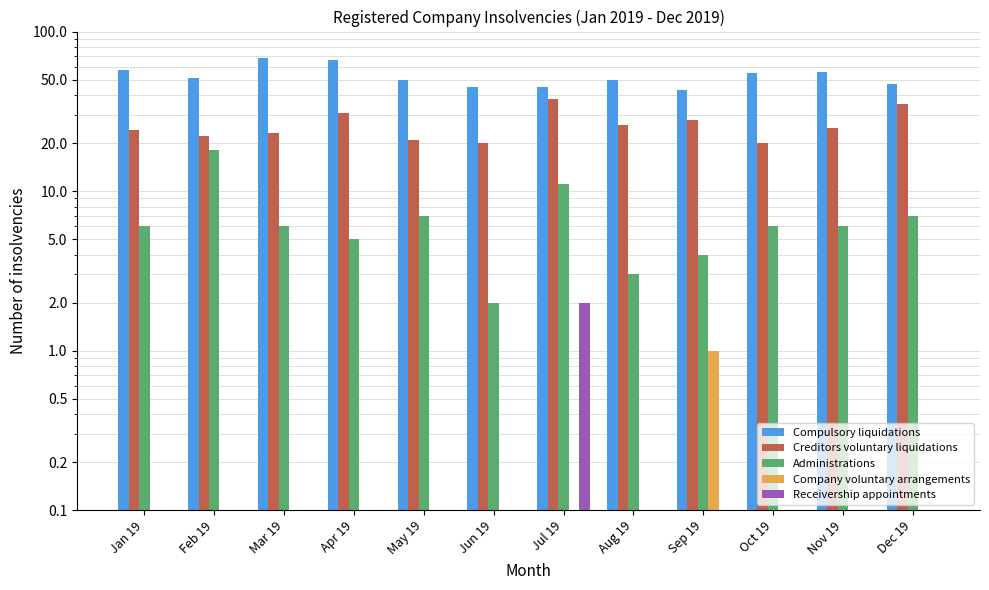

Rank the series at Jun 19 from highest to lowest value.

Compulsory liquidations, Creditors voluntary liquidations, Administrations, Company voluntary arrangements, Receivership appointments